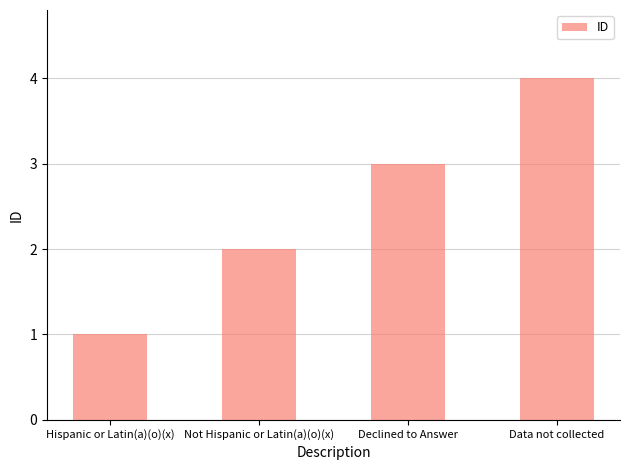

What position from the left is Not Hispanic or Latin(a)(o)(x)?

2